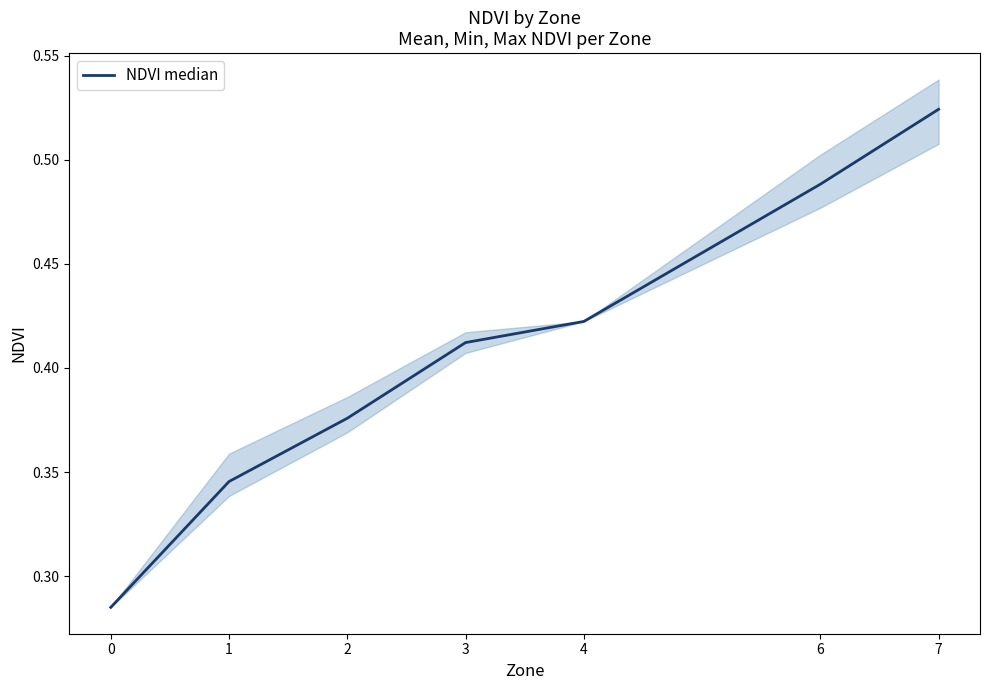

What is the value of the 5th point from the left?

0.4